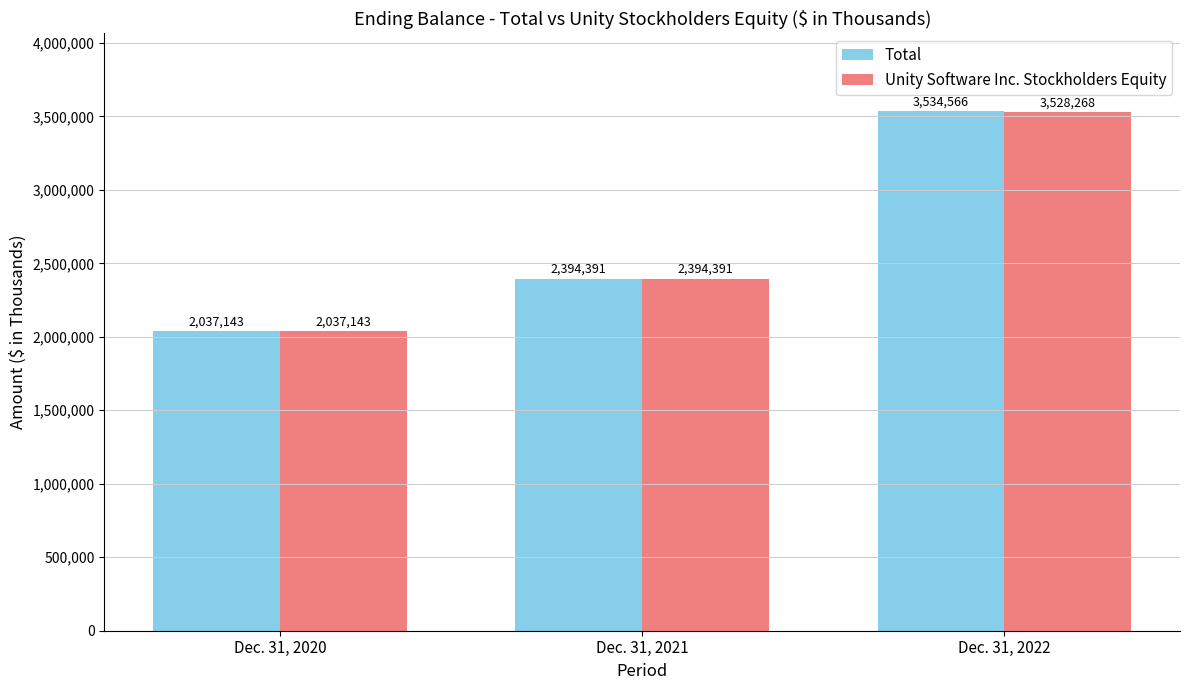

What is the difference between the Total values at Dec. 31, 2020 and Dec. 31, 2022?

1497423